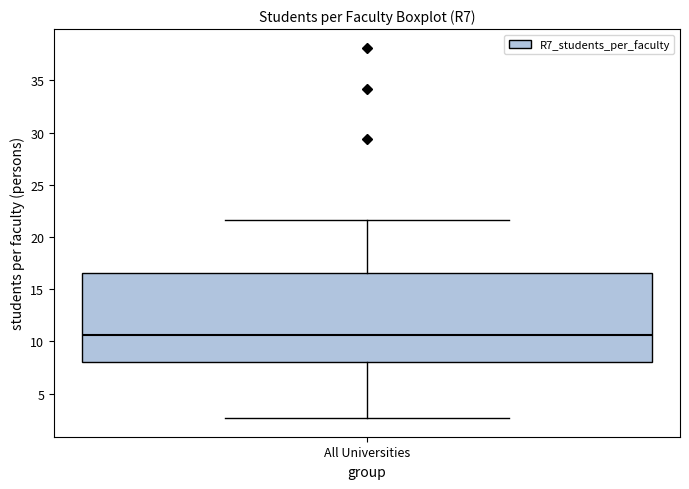

Where does the median line of the box for All Universities sit on the y-axis? The values are not printed on the chart, so give them approximately, as read against the axis.

10.5